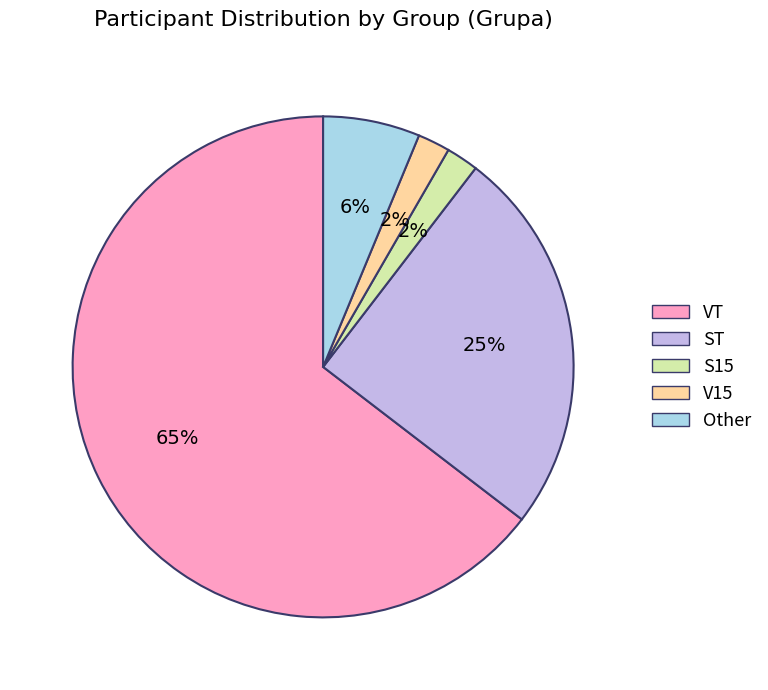

To the nearest percent, what is the combined percentage of V15 and VT?

67%